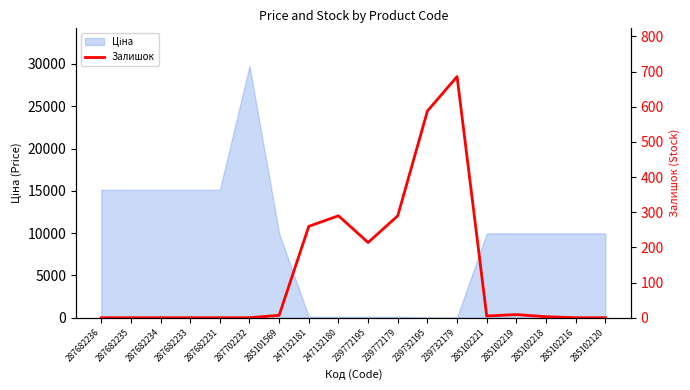

How many lines are shown in the chart?

1